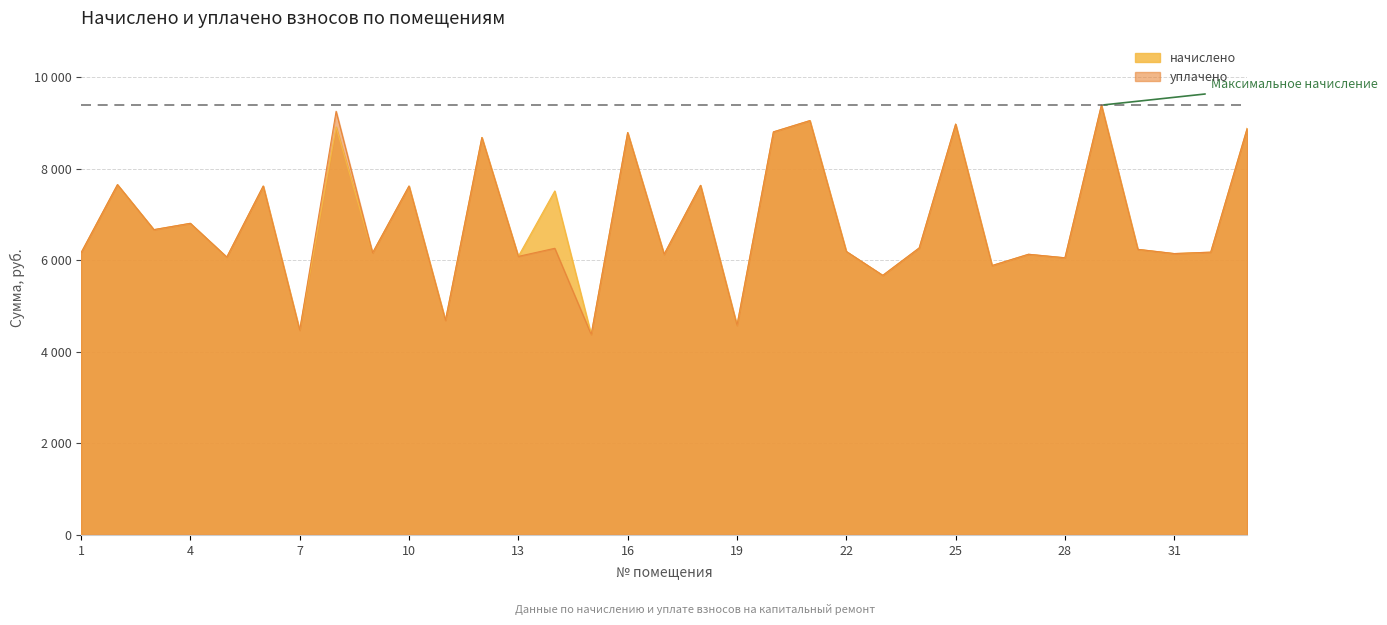

The value of уплачено at 15 is 1024.7. True or false?

False